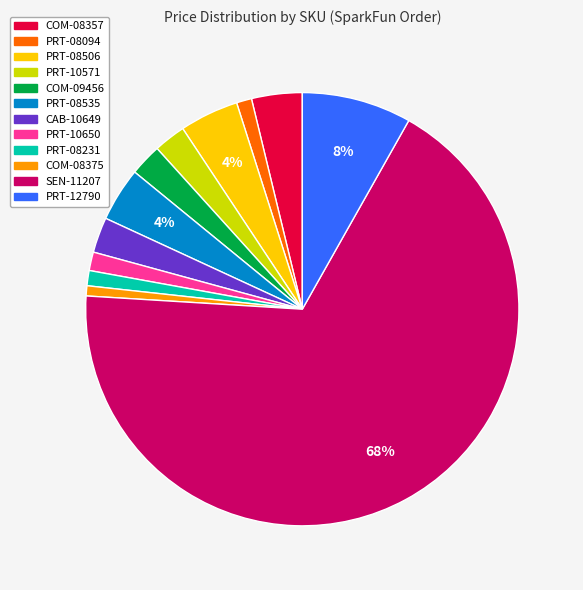

To the nearest percent, what is the average slice percentage?

8%